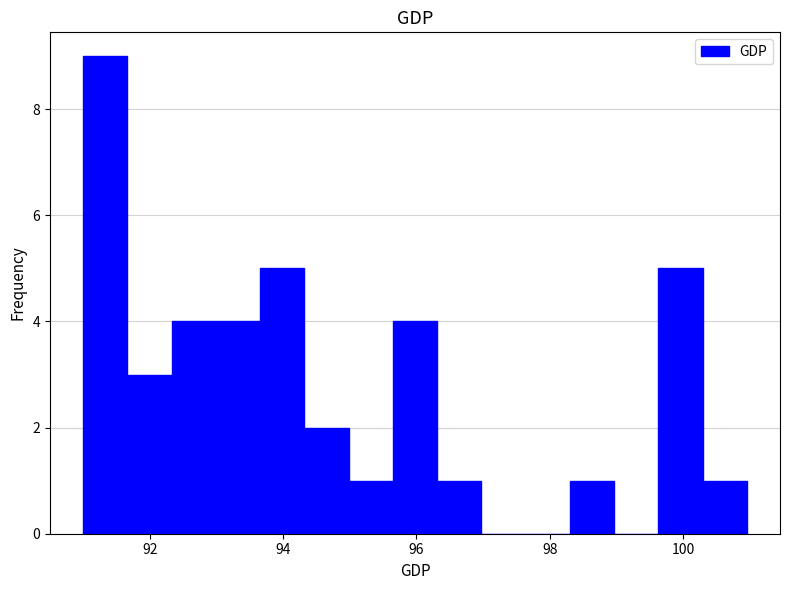

Around what value on the x-axis is the tallest bar? Give the approximate position of its centre, as read against the axis.

91.4